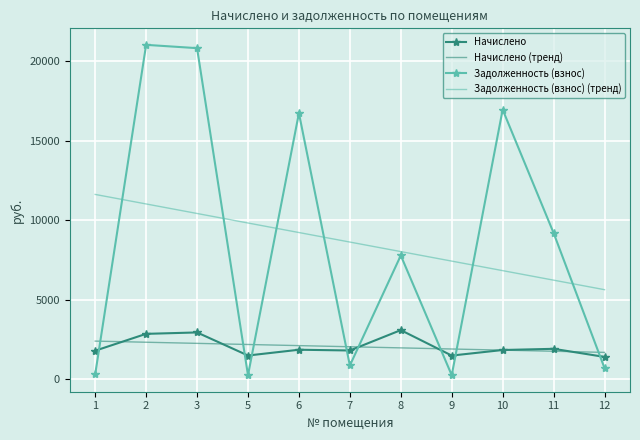

What is the greatest value displayed?

21046.6